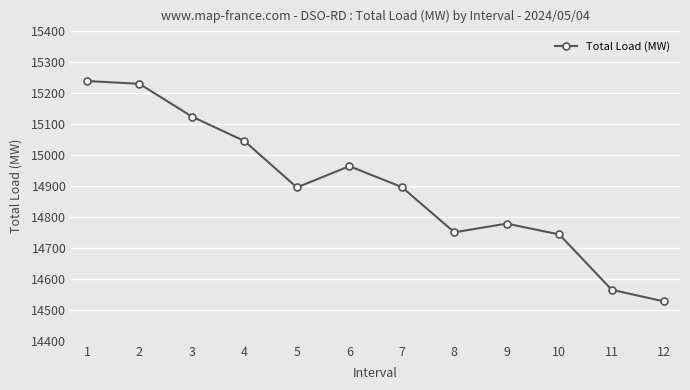

What is the value of the 5th point from the left?

14895.6